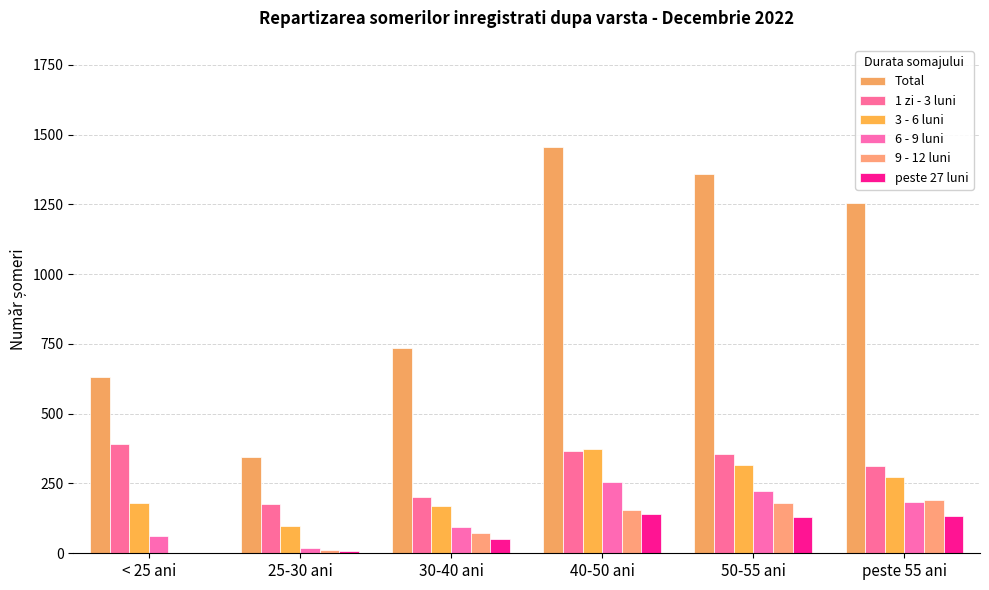

What is the label of the 2nd bar from the left?

25-30 ani